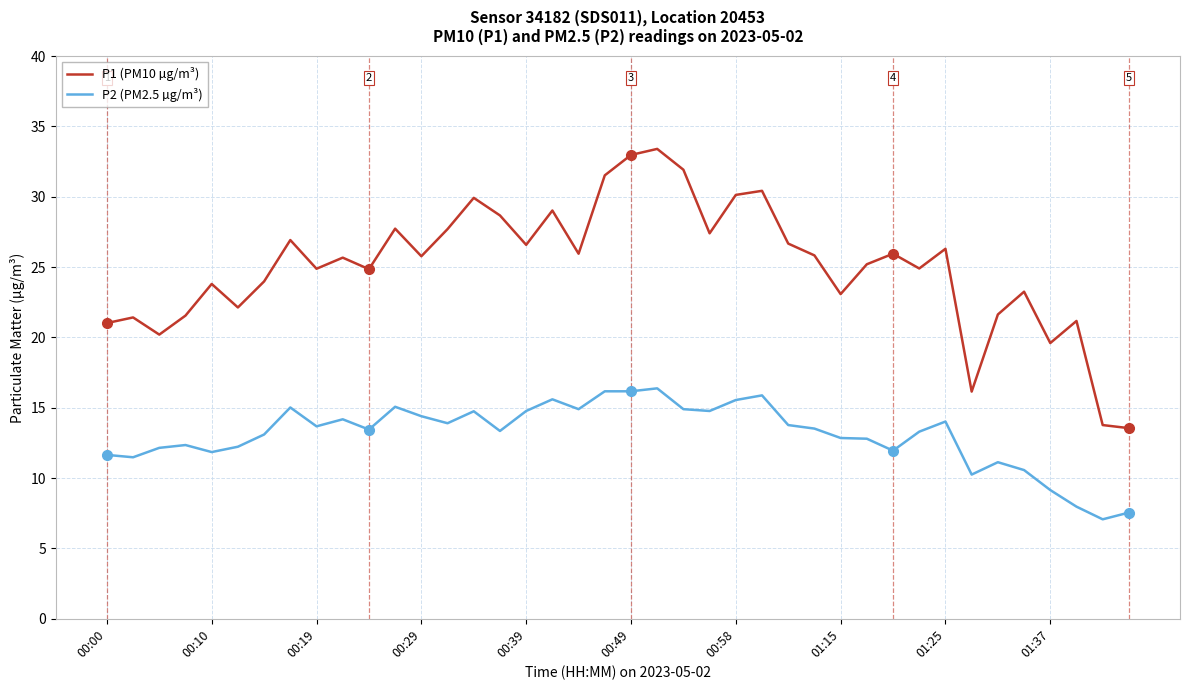

Rank the series by their average value, from highest to lowest.

P1 (PM10 µg/m³), P2 (PM2.5 µg/m³)